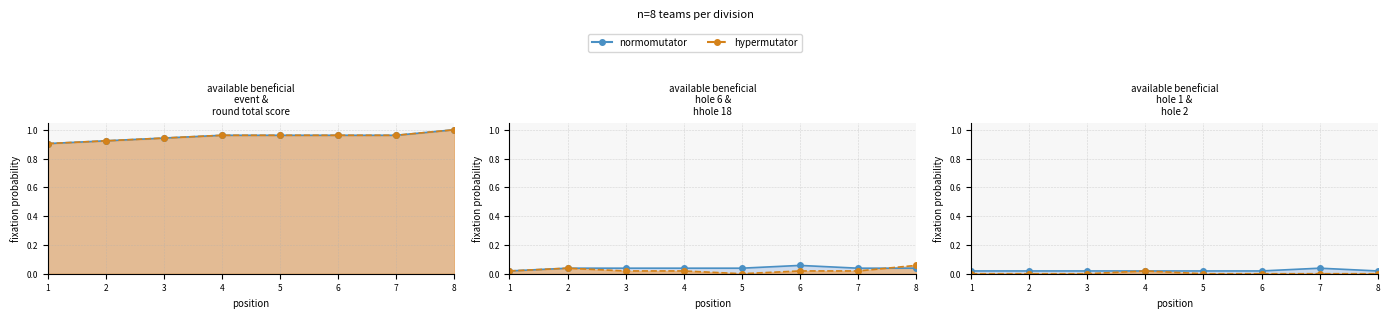

How many intersections are there between hole_18 (line) and hole_1 (line)?

1